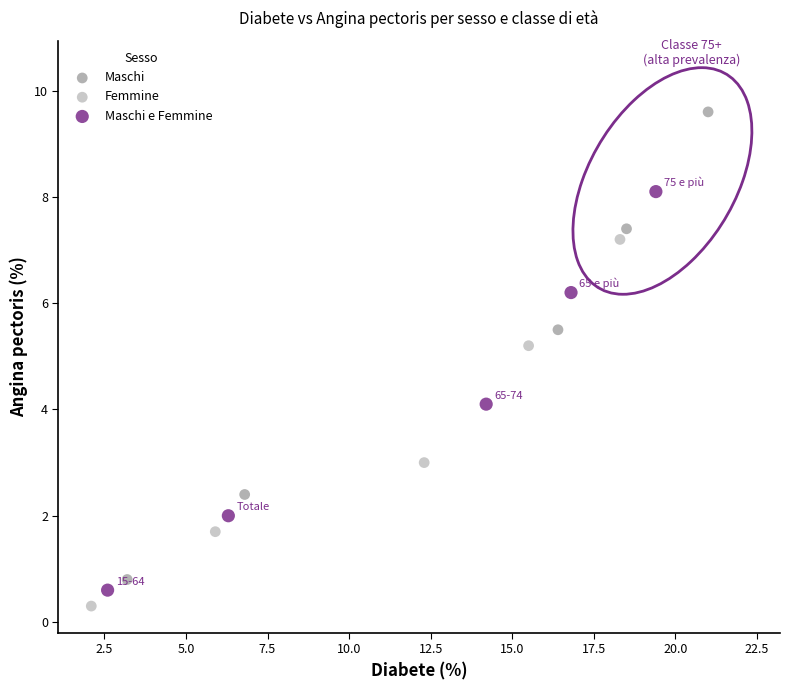

What are all the series names shown in the legend?

Maschi, Femmine, Maschi e Femmine